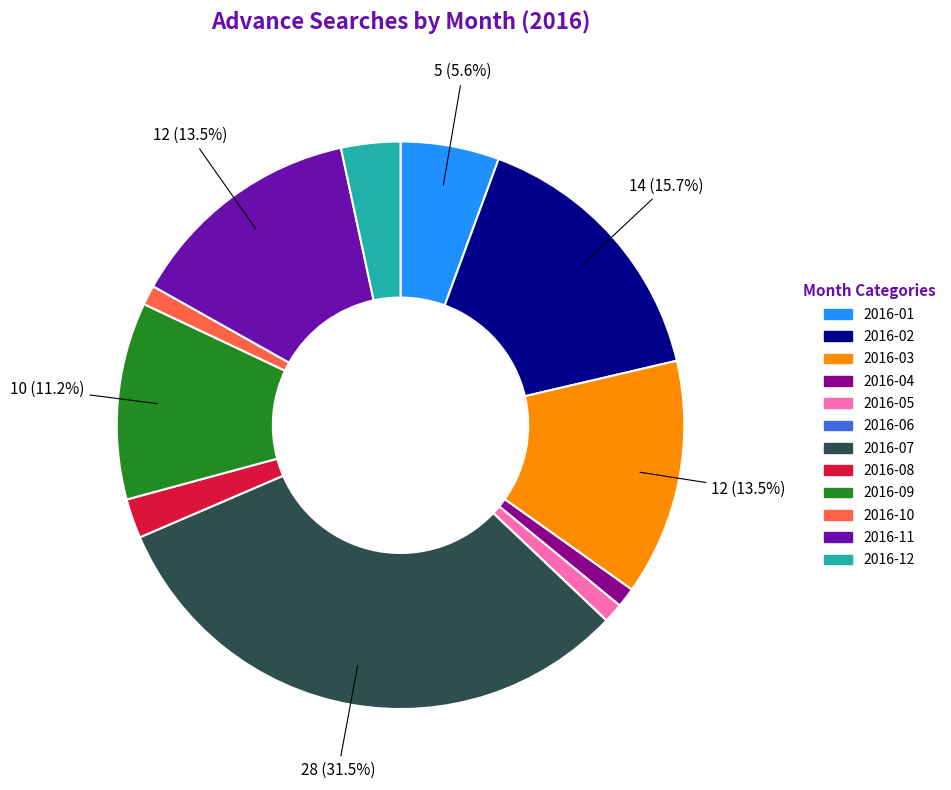

Combined, do 2016-10 and 2016-07 account for over 50%?

No